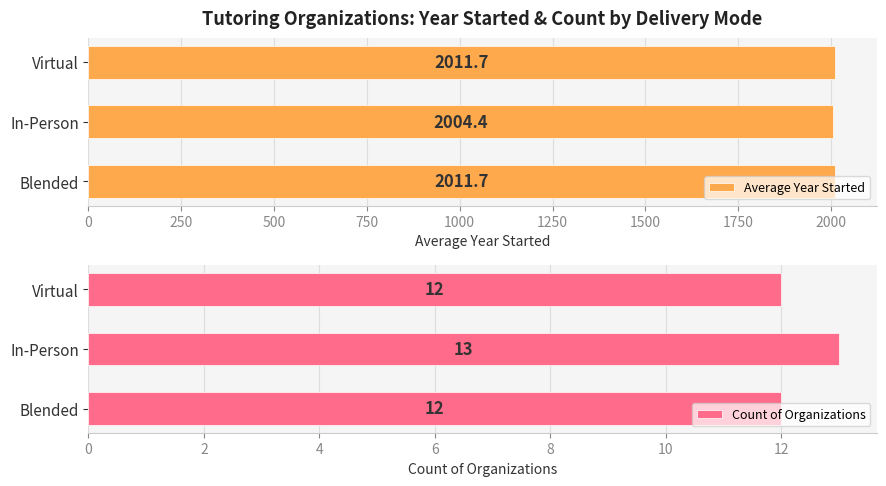

Where is Average Year Started nearest to the value 2008?

In-Person